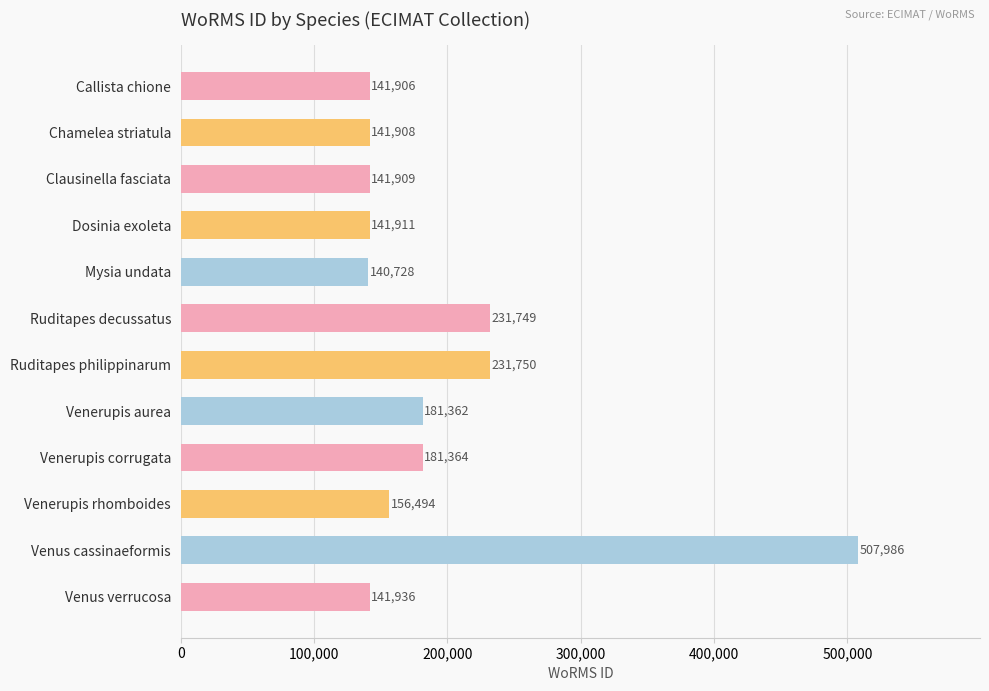

What is the maximum value shown in the chart?

507986